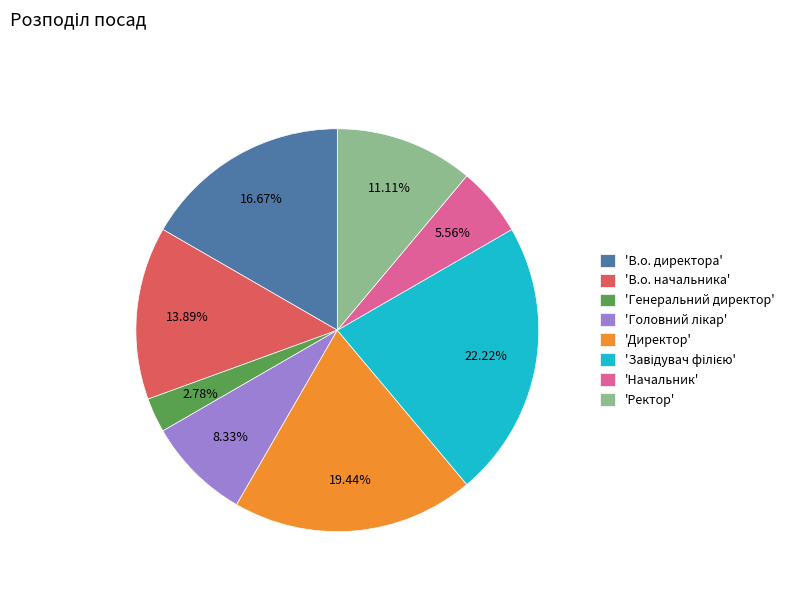

Between 'В.о. директора' and 'Начальник', which is larger?

'В.о. директора'